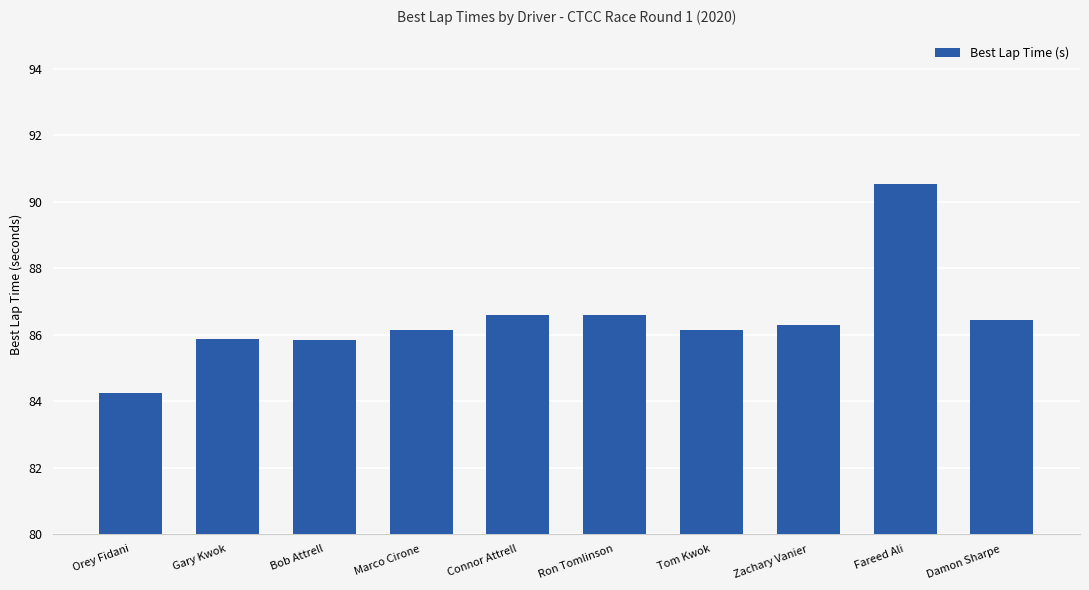

What is the change in value from Ron Tomlinson to Damon Sharpe?

-0.1